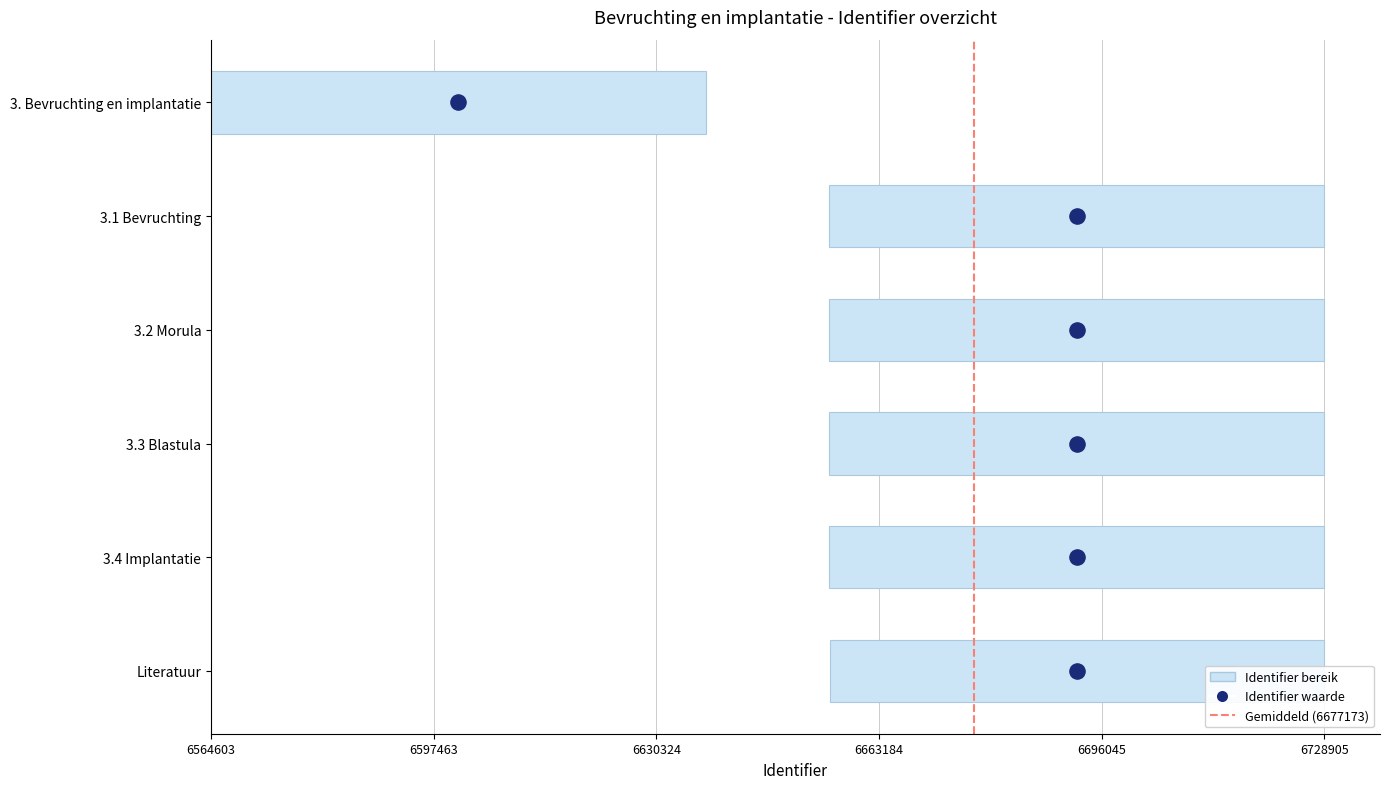

Between 6597463 and 6564603, which is larger?

6597463